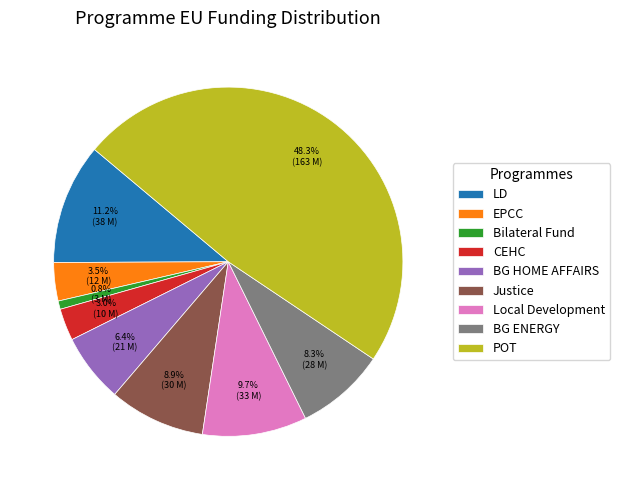

Is there a majority slice in this chart?

No